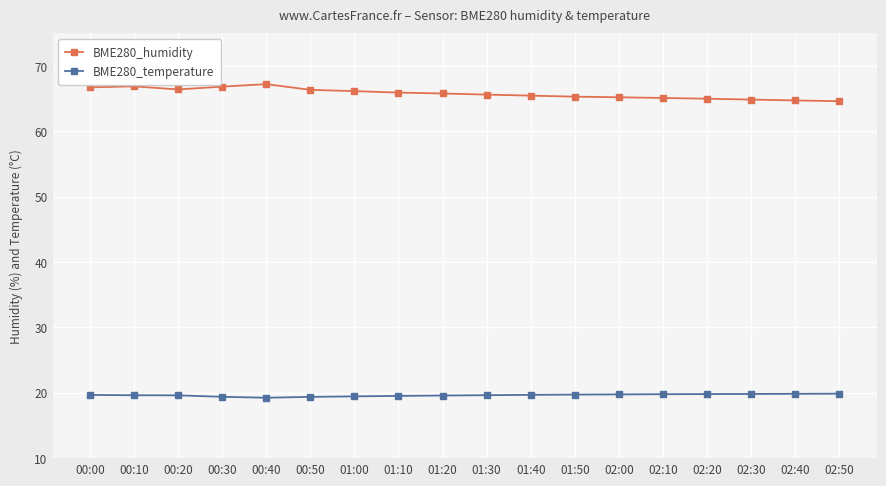

At how many categories does at least one series exceed 62?

18